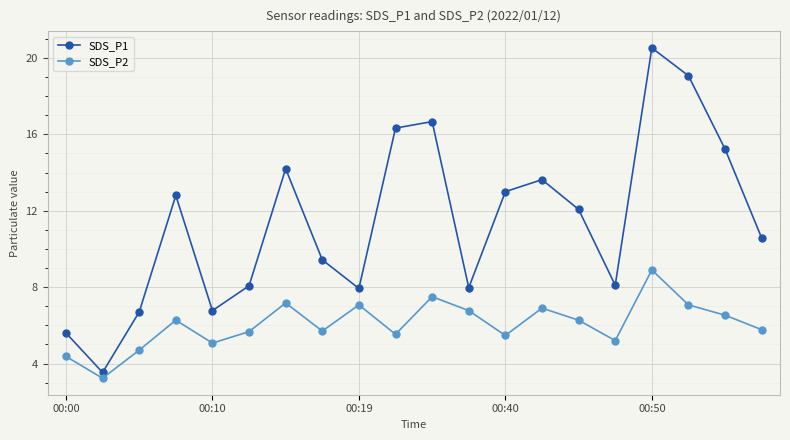

Which series has the largest range (max minus min)?

SDS_P1